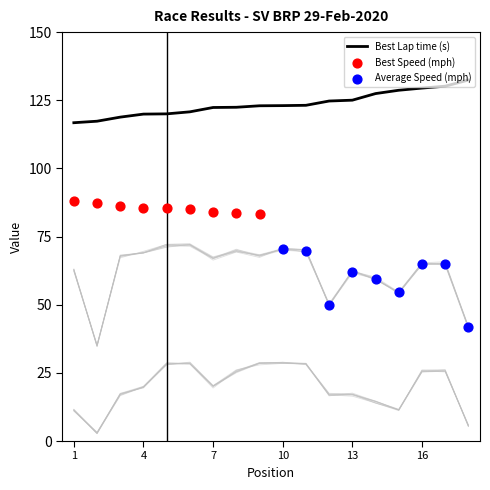

Which series reaches the maximum Y coordinate?

Best Lap time